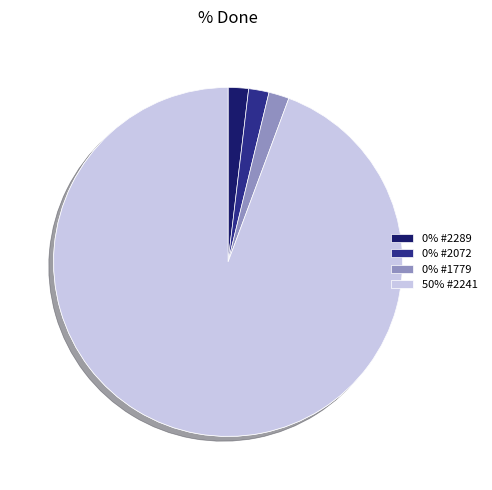

Which category has the biggest portion of the pie?

#2241